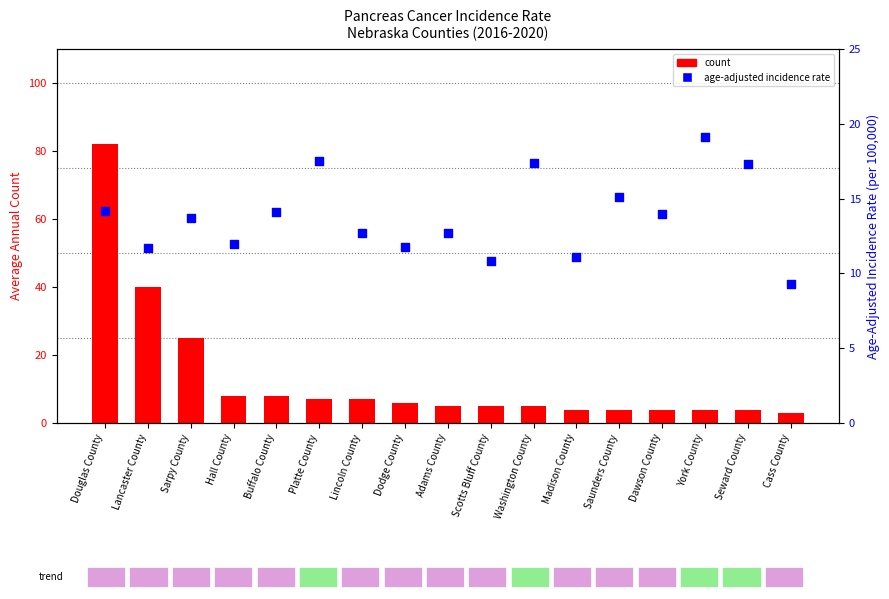

Which series has the largest Y range (max minus min)?

count